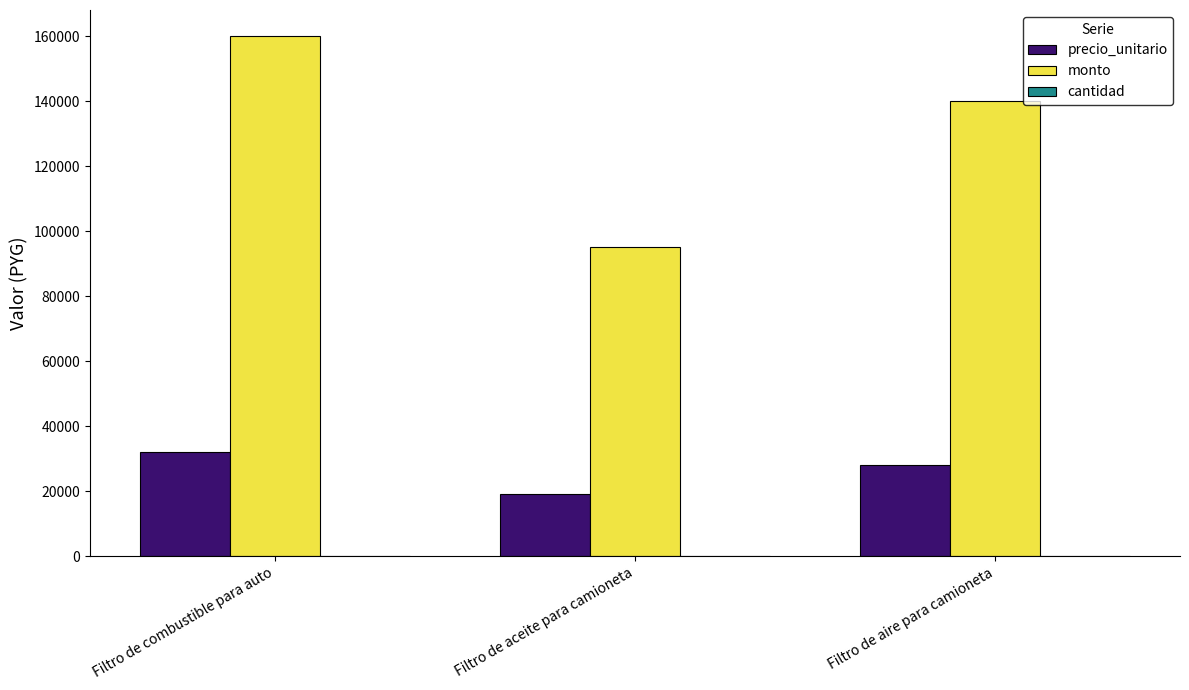

Between Filtro de combustible para auto and Filtro de aire para camioneta, which series saw the biggest shift?

monto